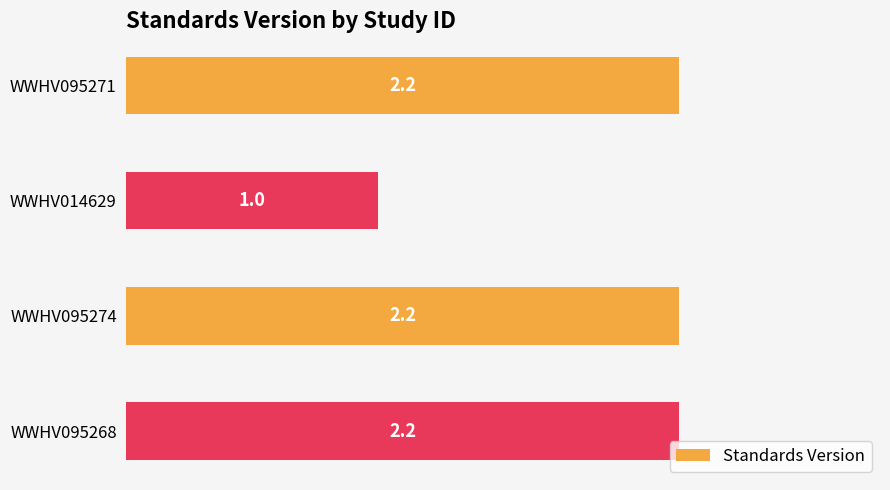

Approximately how many times larger is the value at WWHV014629 compared to WWHV095268?

0.5